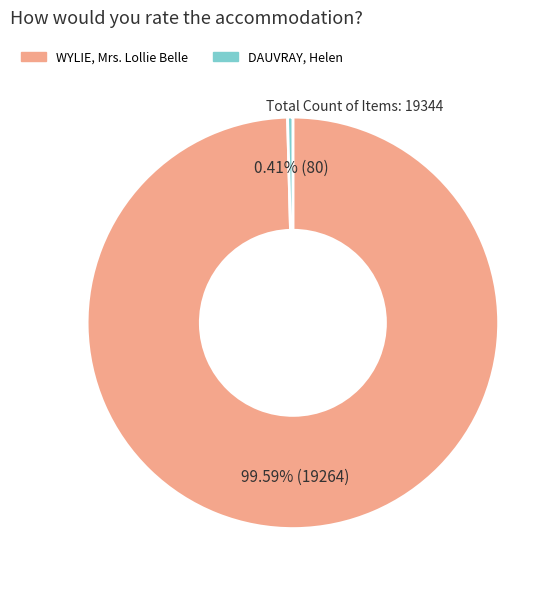

Is there a majority slice in this chart?

Yes